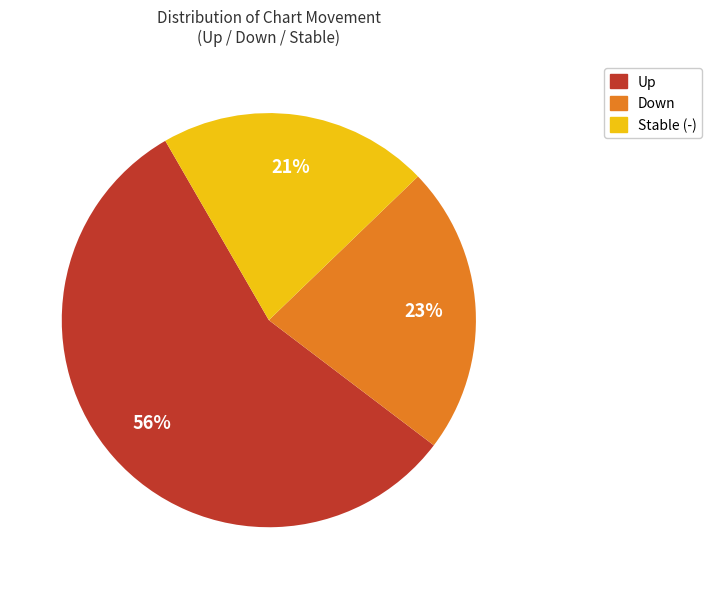

Is there a majority slice in this chart?

Yes